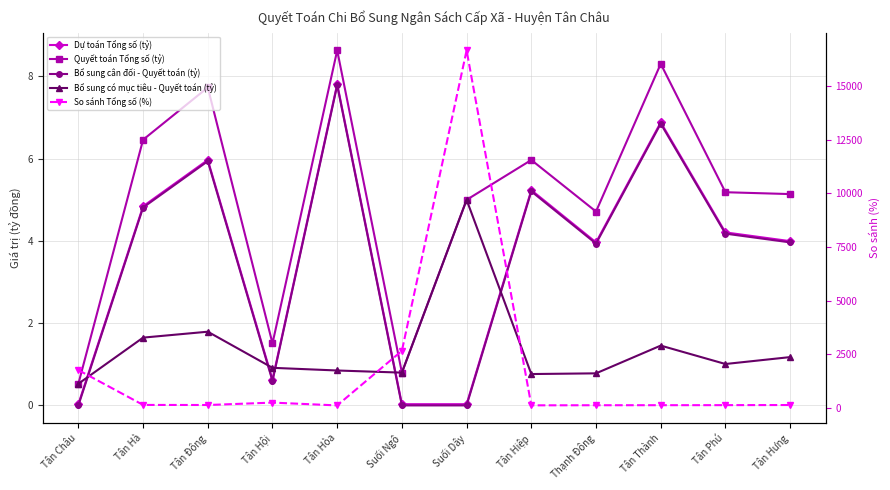

What is the sum of all Bổ sung có mục tiêu - Quyết toán (tỷ) values?

16.7